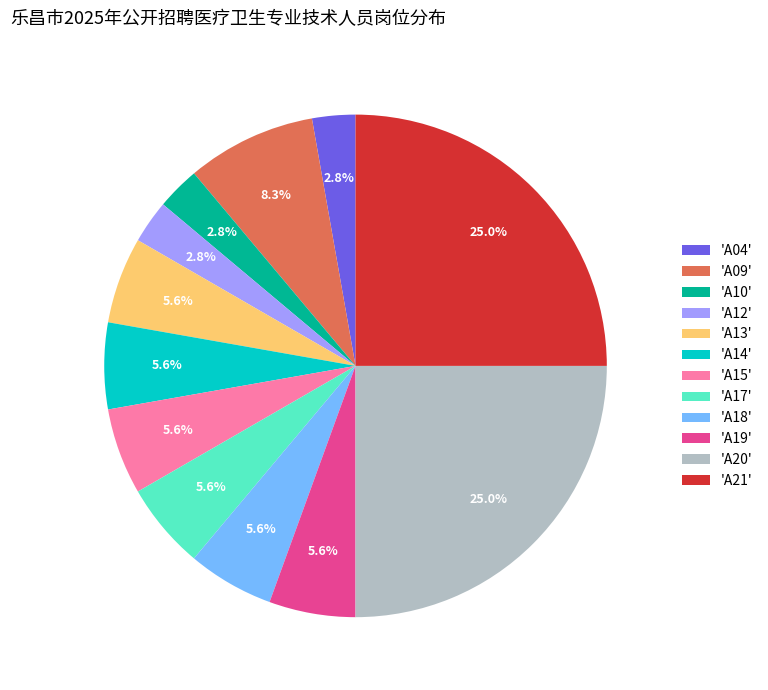

Is there a majority slice in this chart?

No